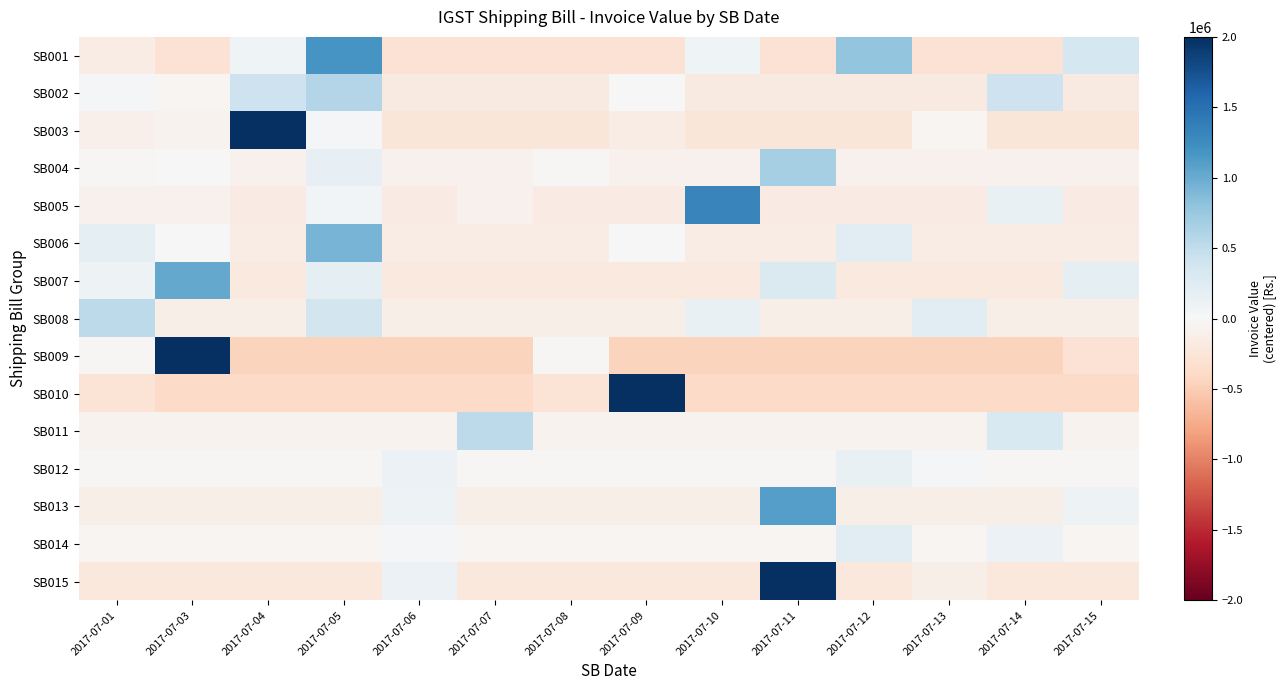

At 2017-07-11, list the series in order from largest to smallest.

SB015, SB013, SB004, SB007, SB012, SB014, SB011, SB008, SB006, SB005, SB002, SB003, SB001, SB010, SB009